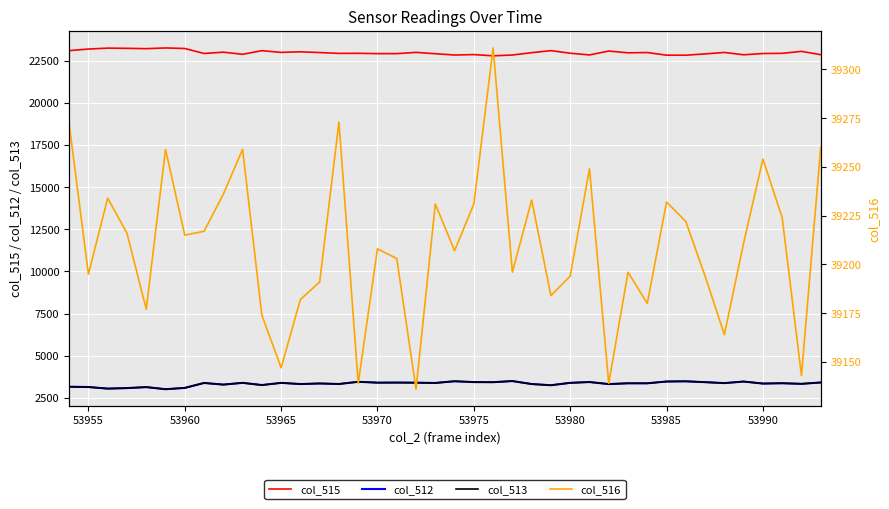

True or false: col_515 and col_512 cross at least once.

False